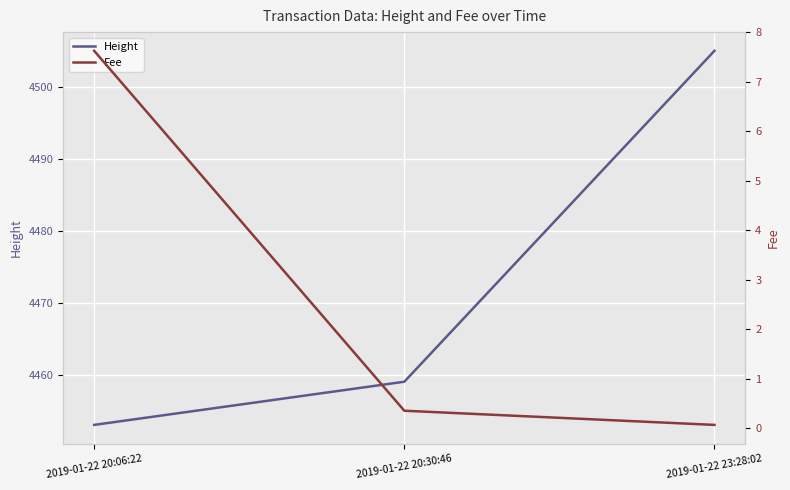

Read the Fee value at 2019-01-22 20:30:46.

0.4